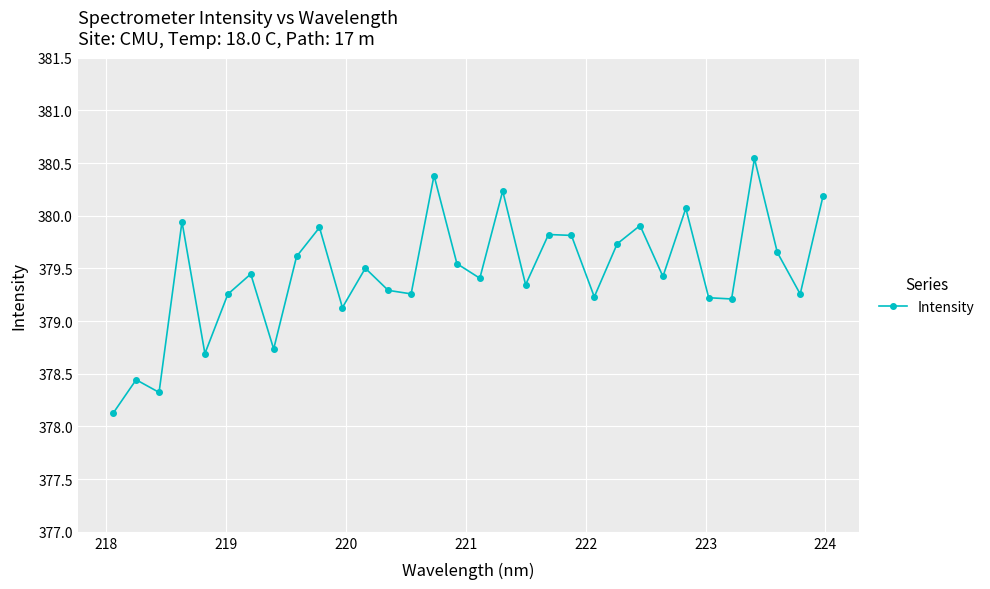

What is the difference between the maximum and second lowest values?

2.2